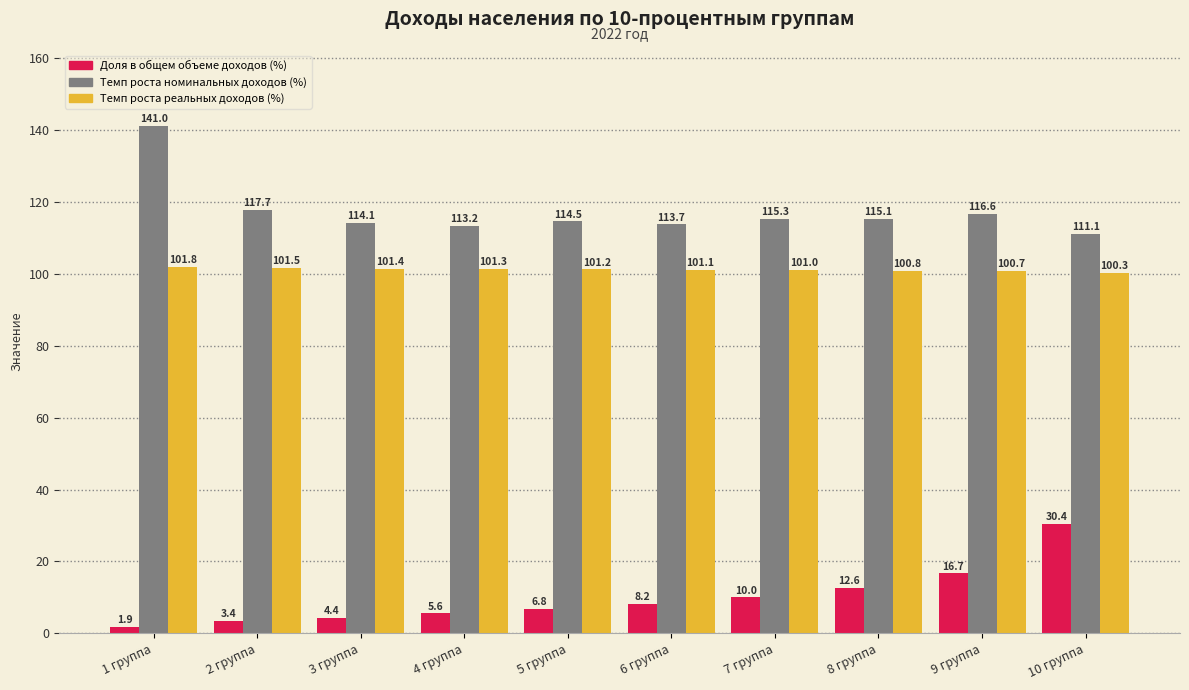

How many data points in Темп роста номинальных доходов (%) are less than 115?

5